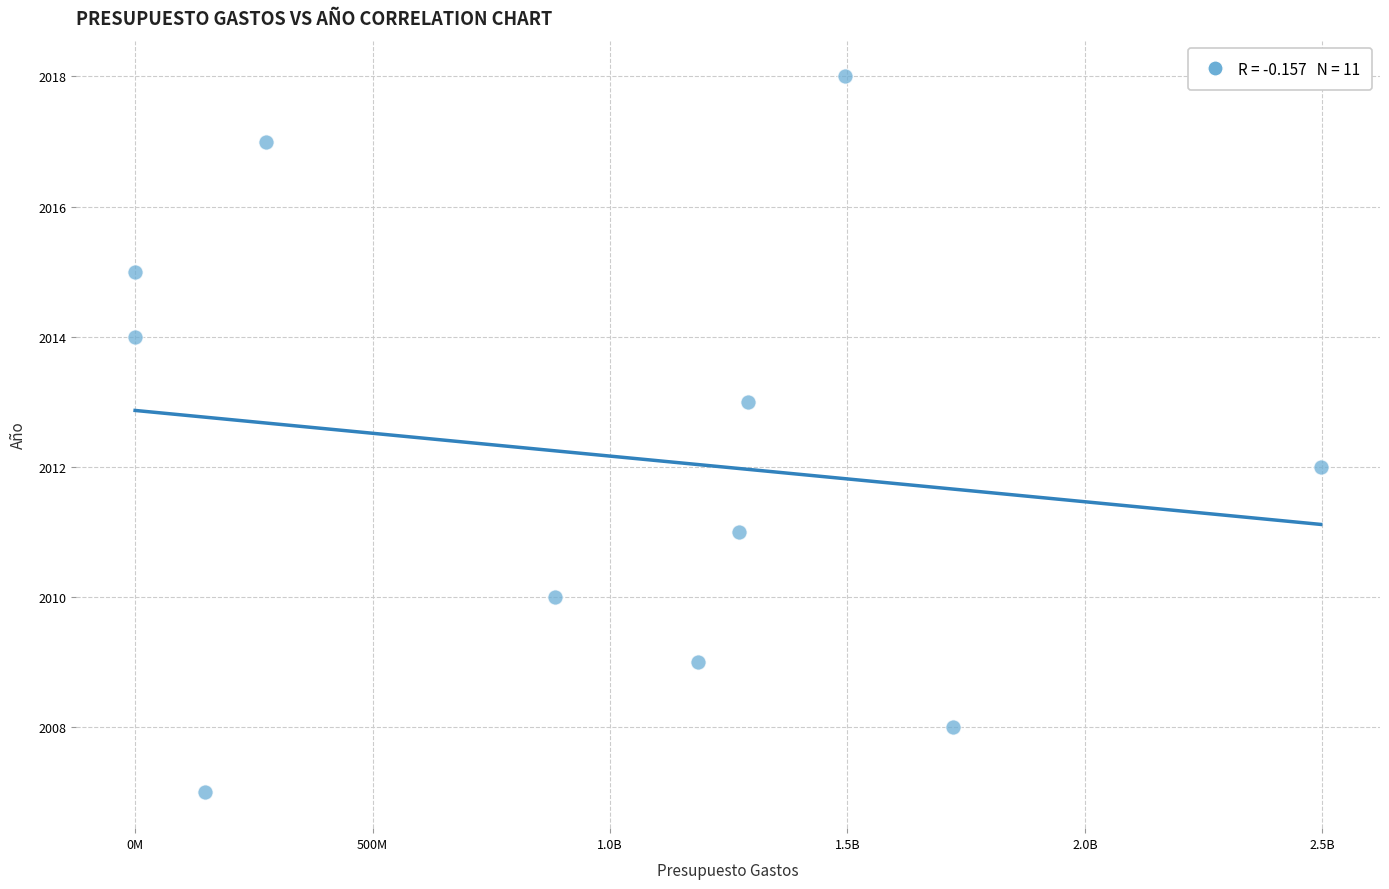

What is the average X value?

978860262